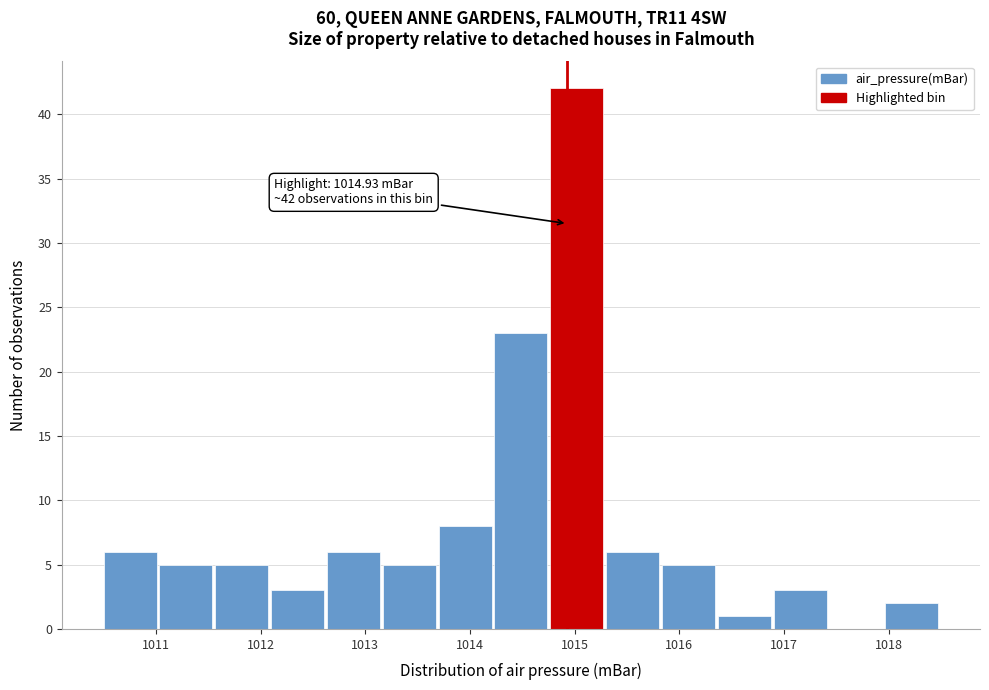

Over which range of the x-axis is the bar tallest?

1014.8 to 1015.3